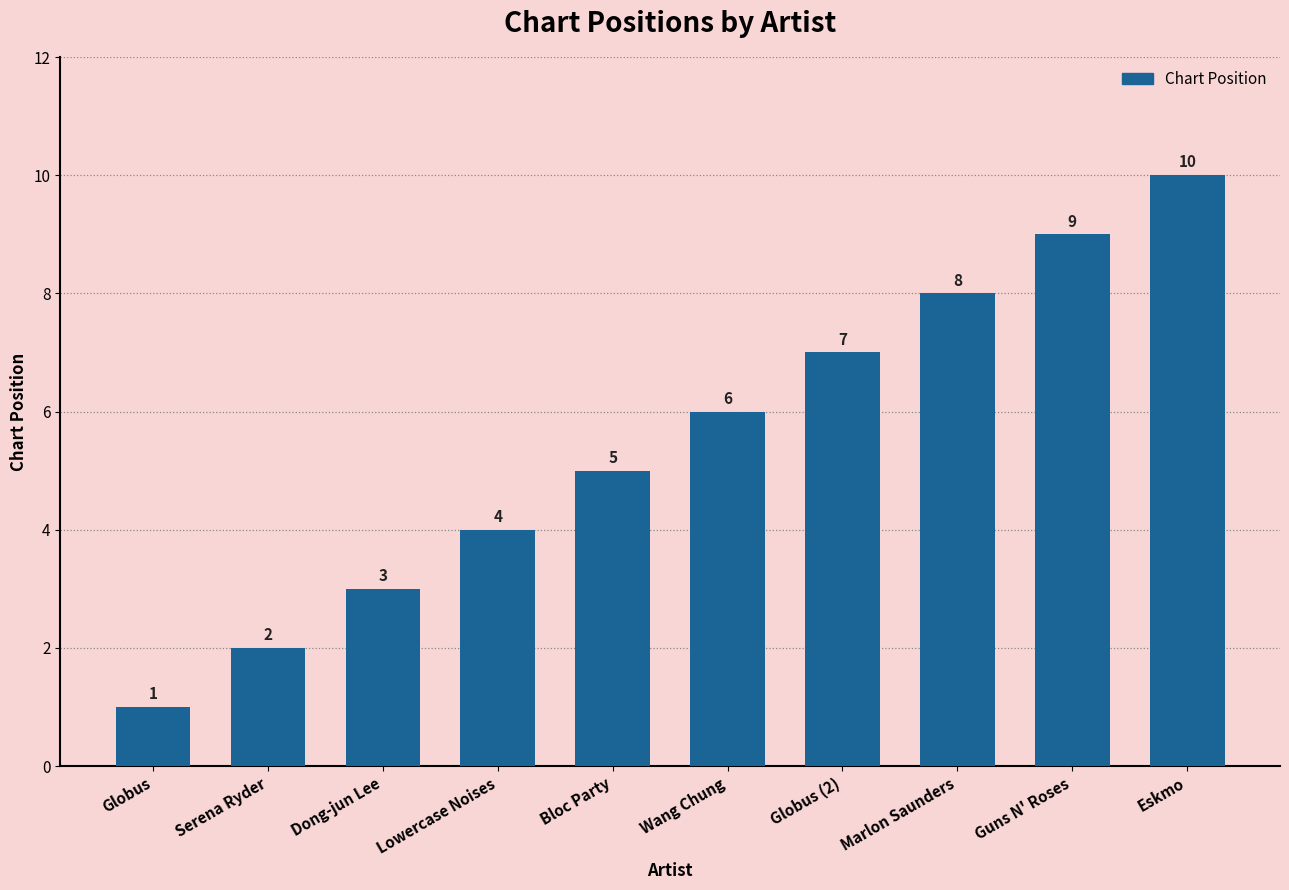

What is the label of the 5th bar from the right?

Wang Chung